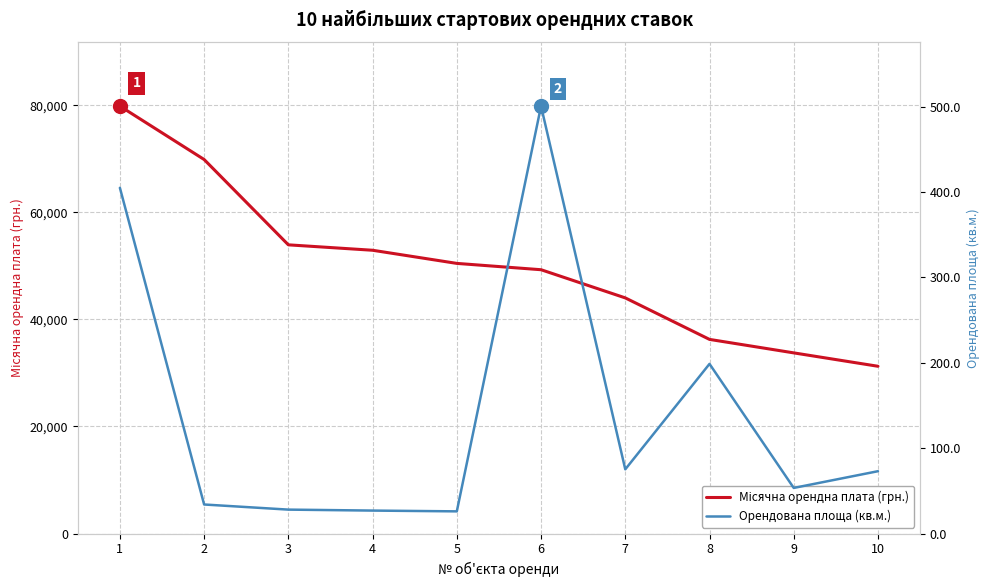

List the series in order of their overall mean, lowest first.

Орендована площа (кв.м.), Місячна орендна плата (грн.)